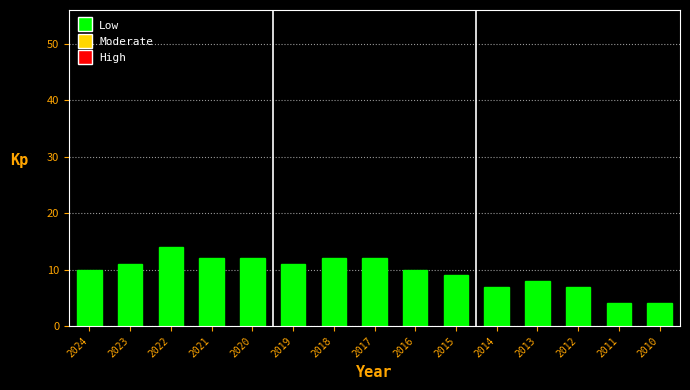

Reading left to right, transcribe all the data shown in this chart.

10	11	14	12	12	11	12	12	10	9	7	8	7	4	4